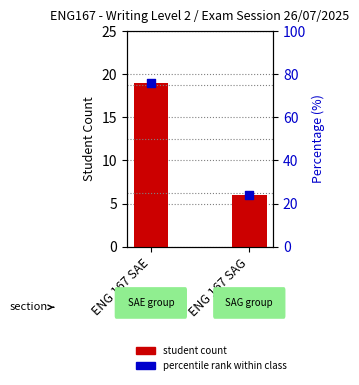

At which category is the sum across all series the highest?

ENG 167 SAE